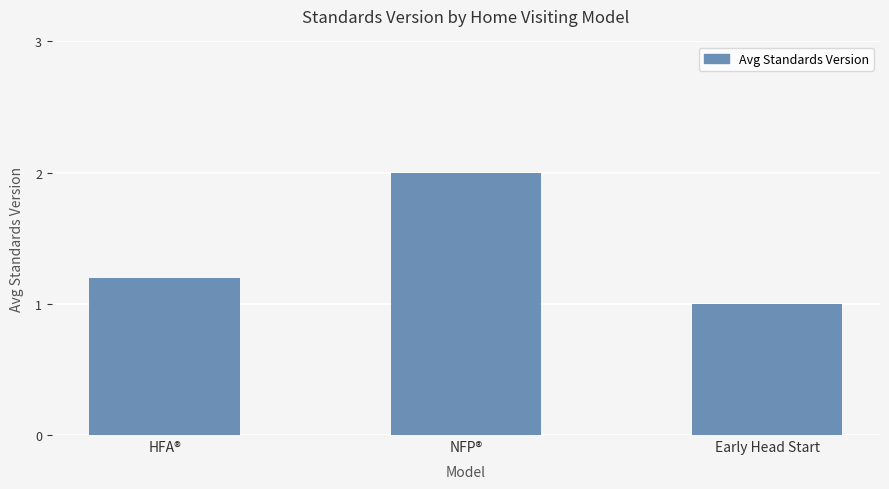

What is the change in value from HFA® to Early Head Start?

-0.2